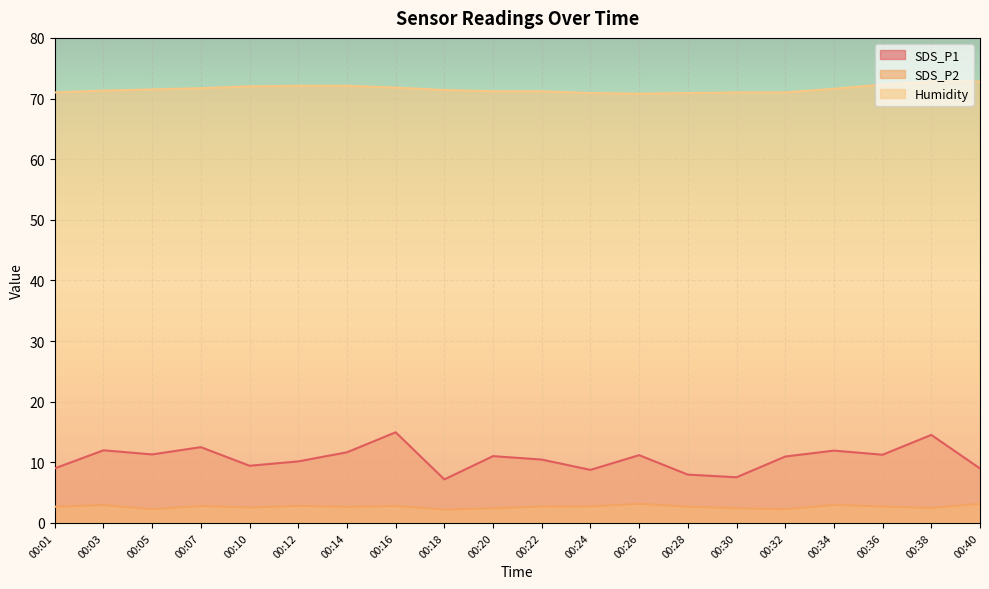

True or false: SDS_P1 and Humidity cross at least once.

False